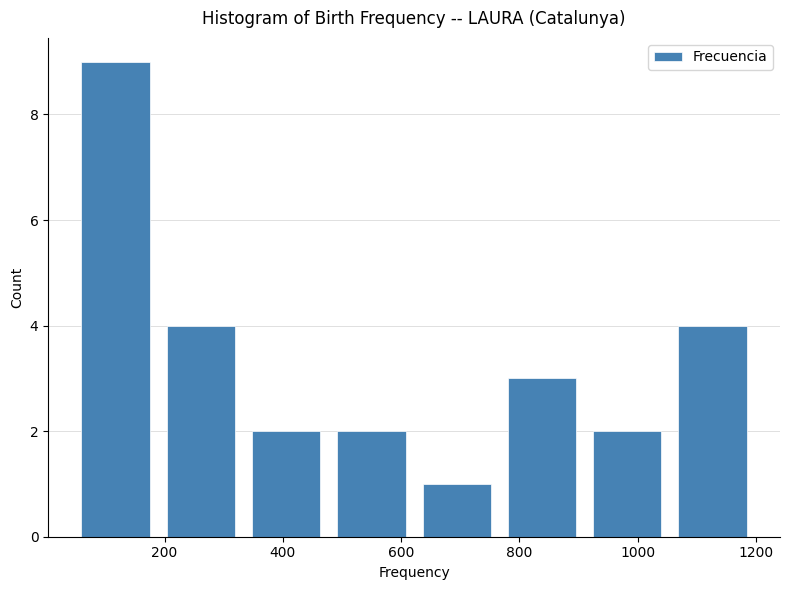

How tall is the bar that spans 180 to 340 on the x-axis? Neither the bar edges nor the heights are printed on the chart, so give them approximately, as read against the axes.

4